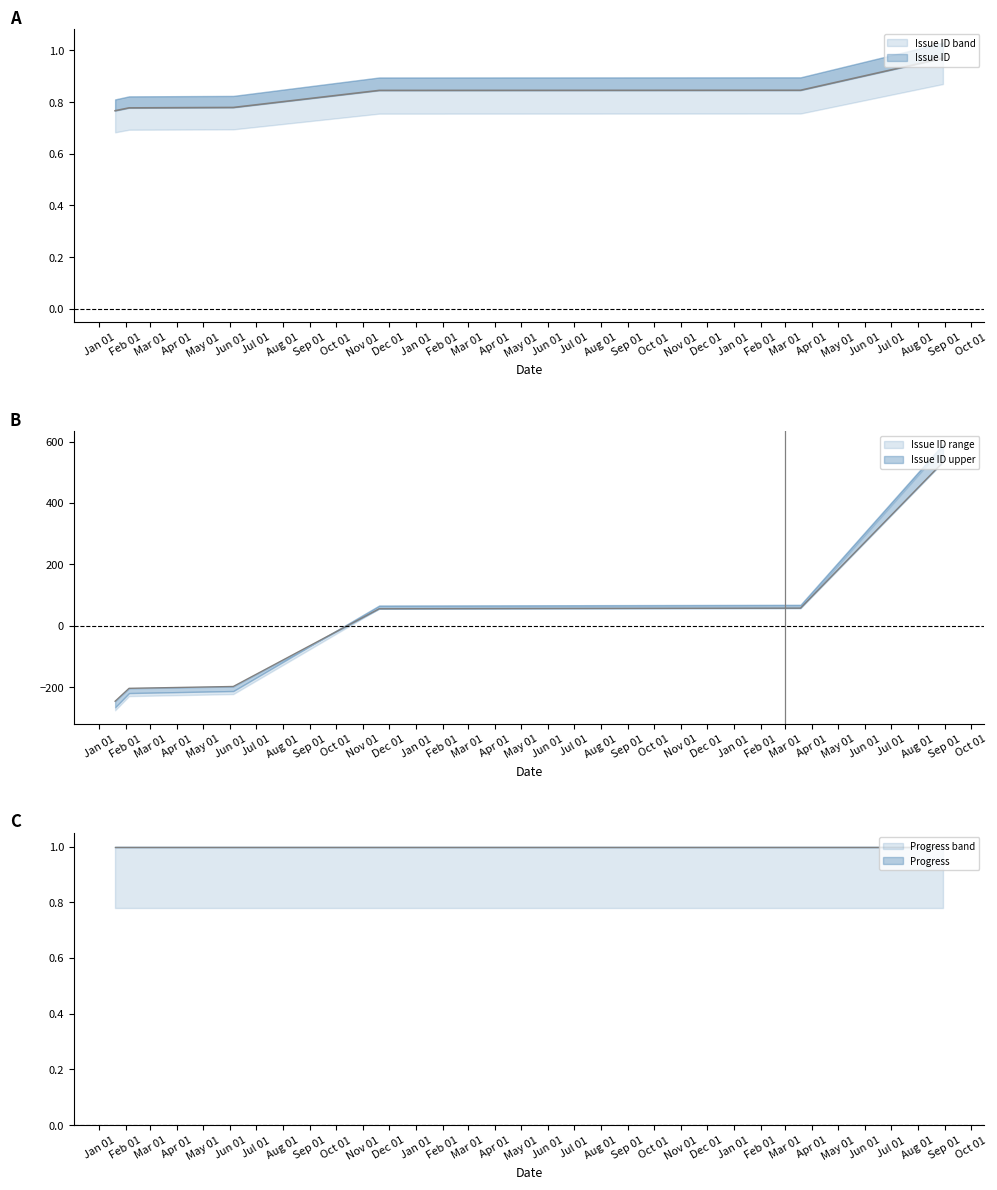

What is the label of the 2nd point from the left?

2015/02/05